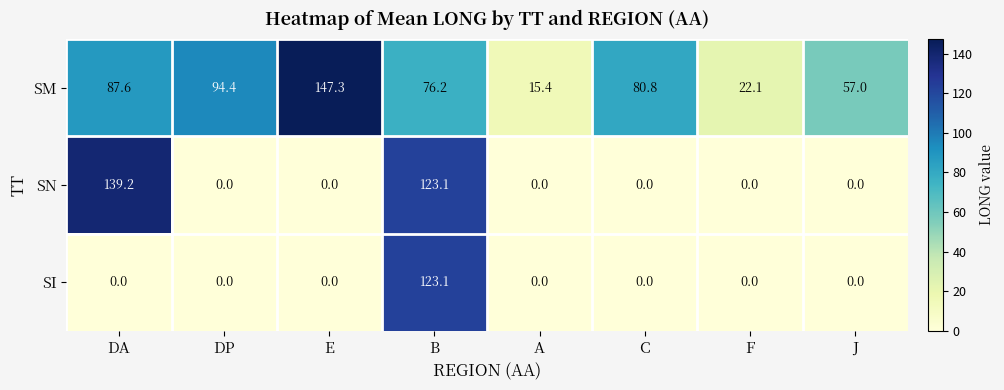

True or false: SI has a value of 0.0 at J.

True